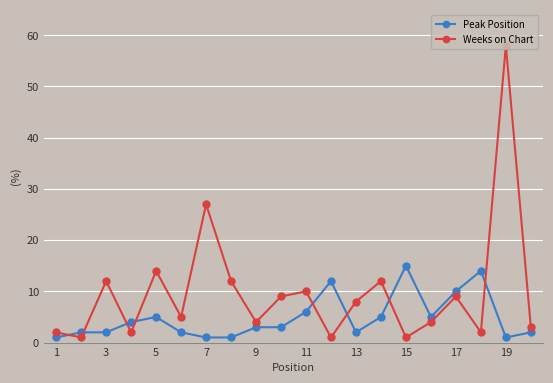

Rank the series by their average value, from lowest to highest.

Peak Position, Weeks on Chart